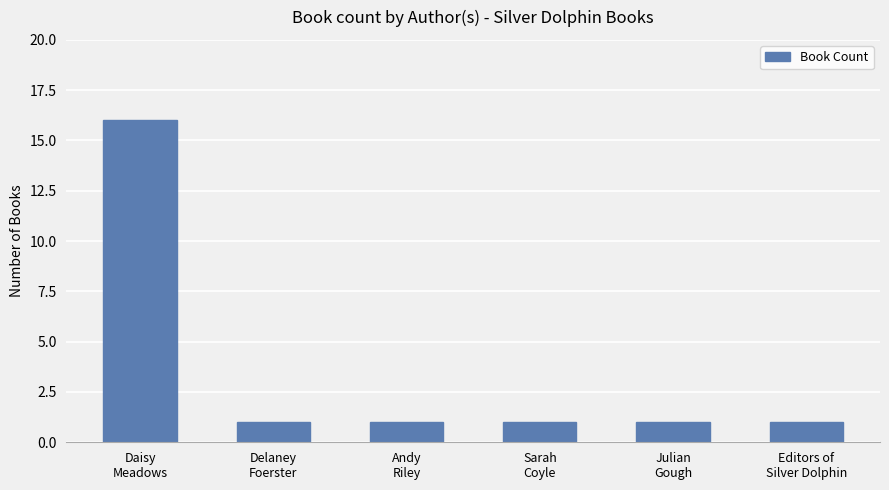

What is the ratio of the value at Sarah
Coyle to the value at Andy
Riley?

1.0